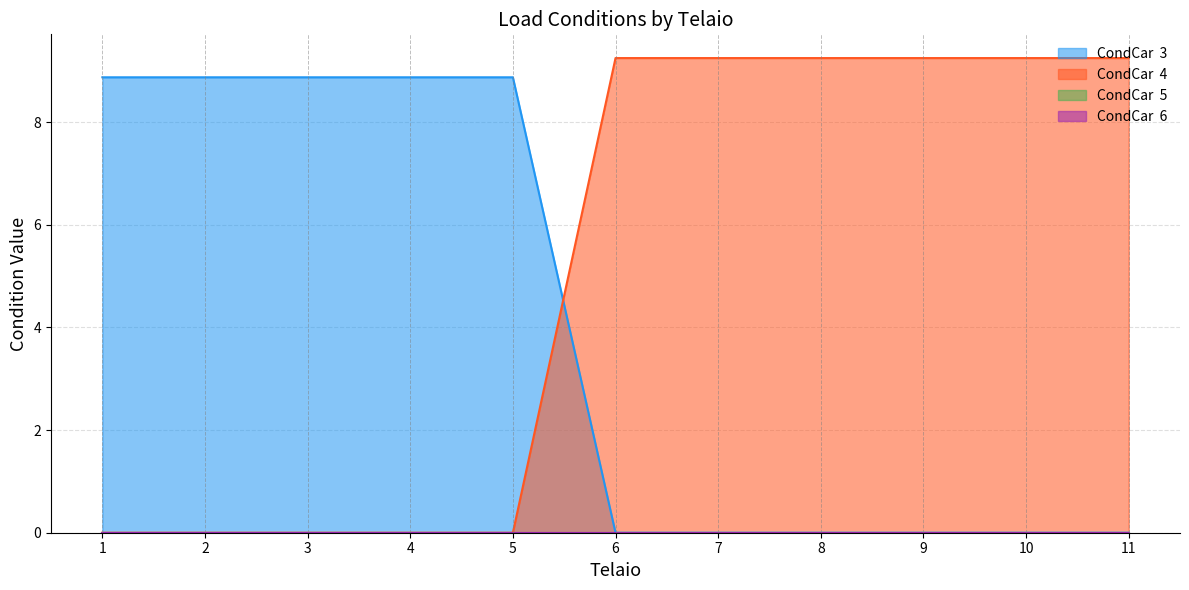

What are all the series names shown in the legend?

CondCar  3, CondCar  4, CondCar  5, CondCar  6